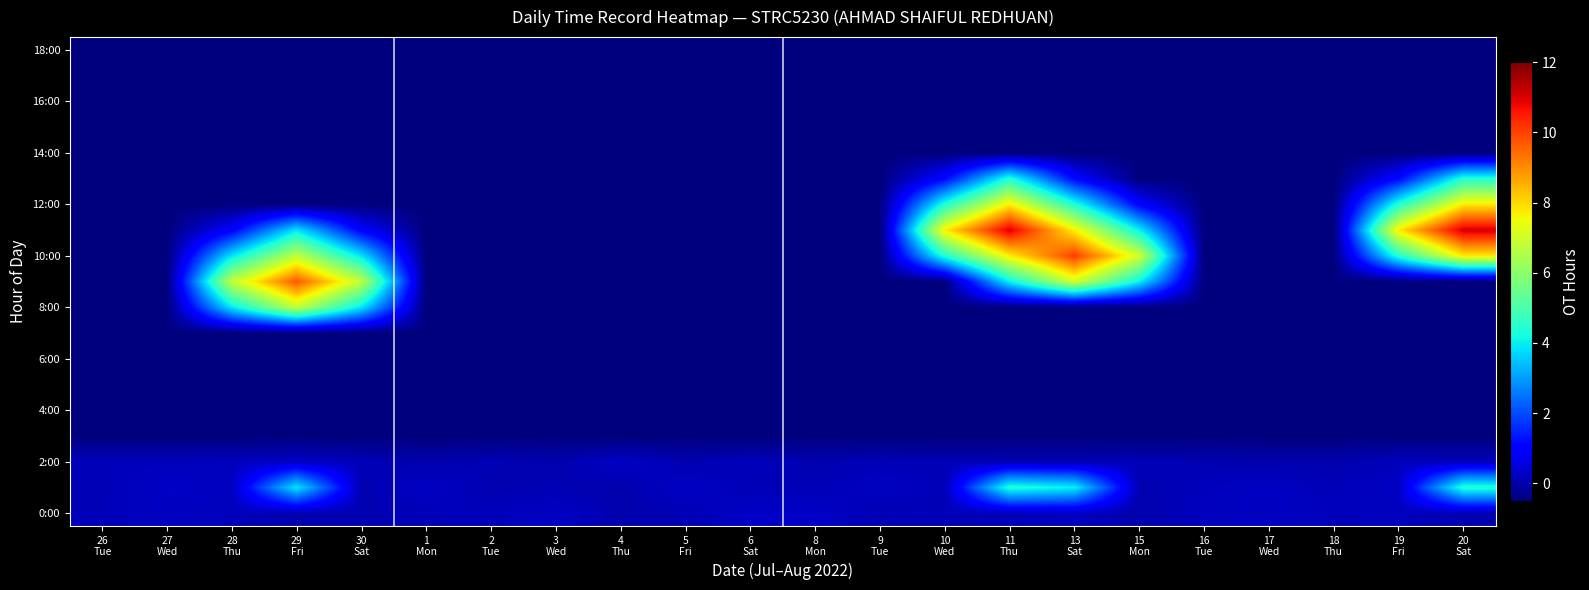

What is the smallest value displayed?

-0.5